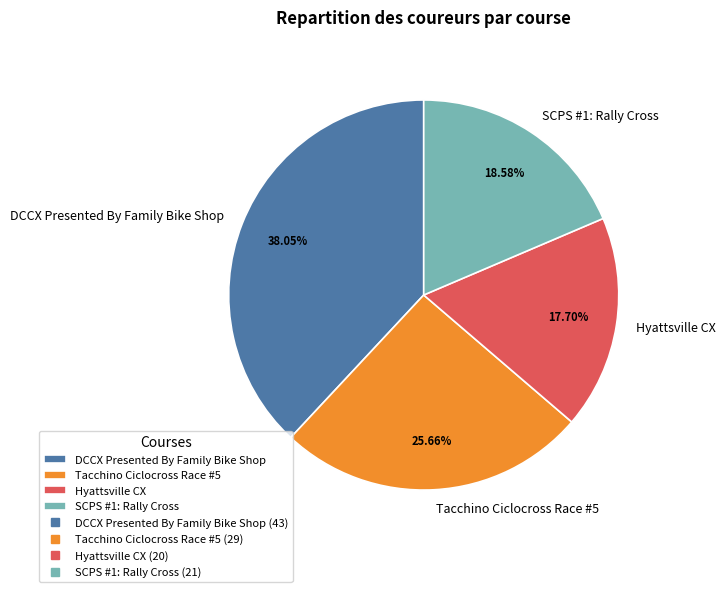

Is there any slice that represents more than half of the pie?

No